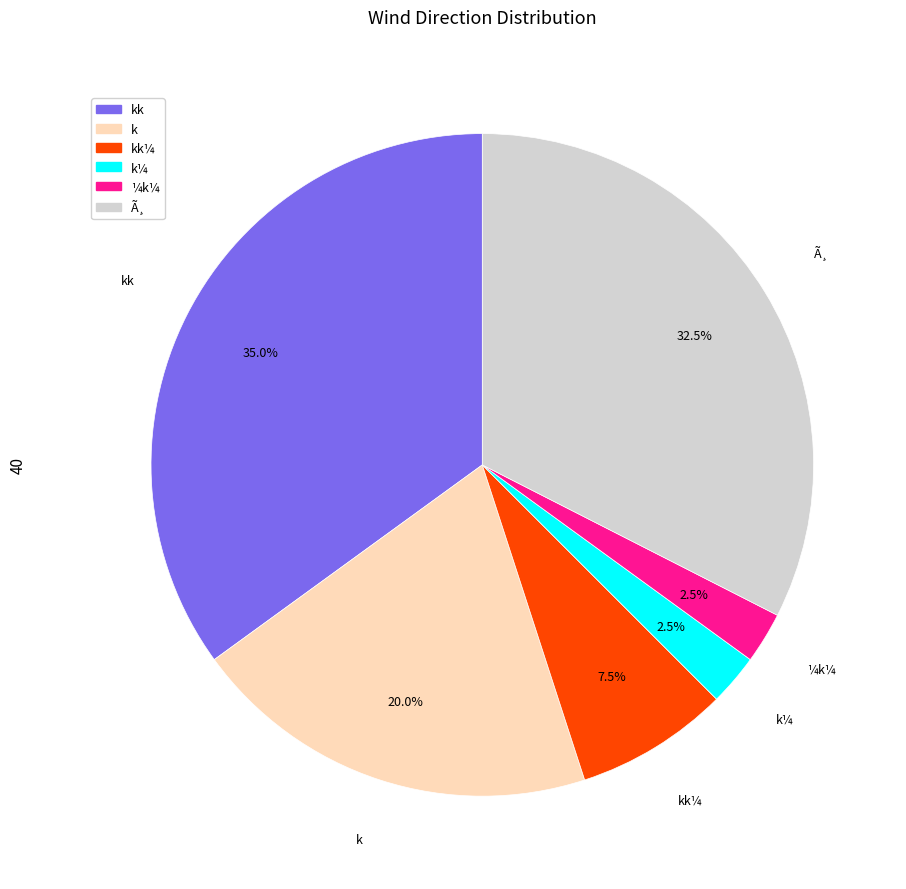

What percentage is NOT represented by k?

80.0%